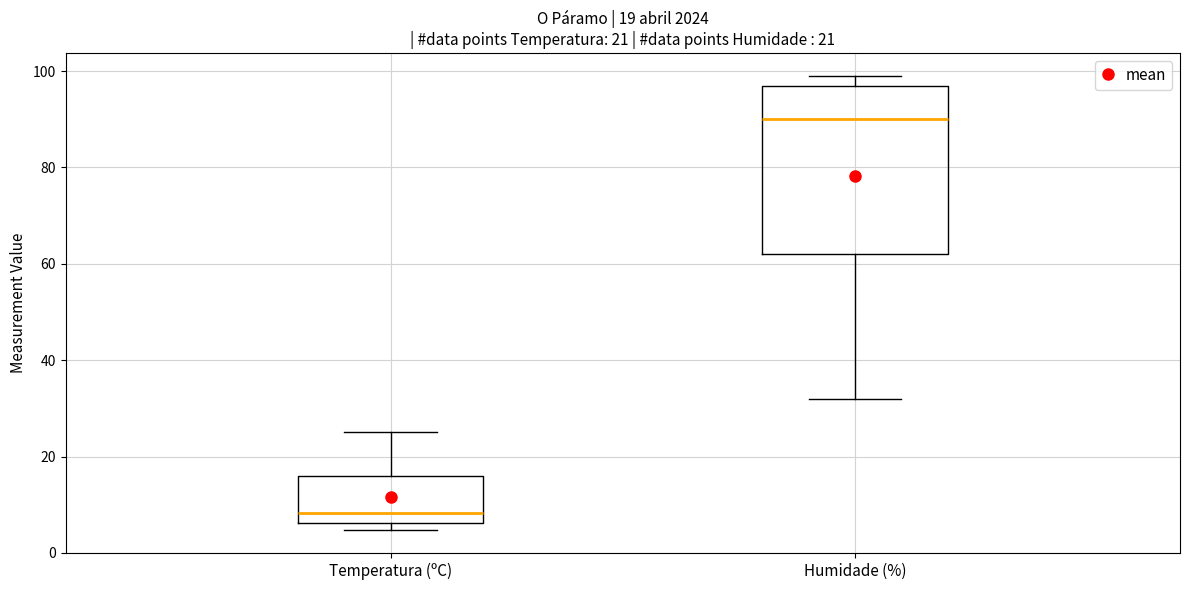

Which box's median line is the highest?

Humidade (%)